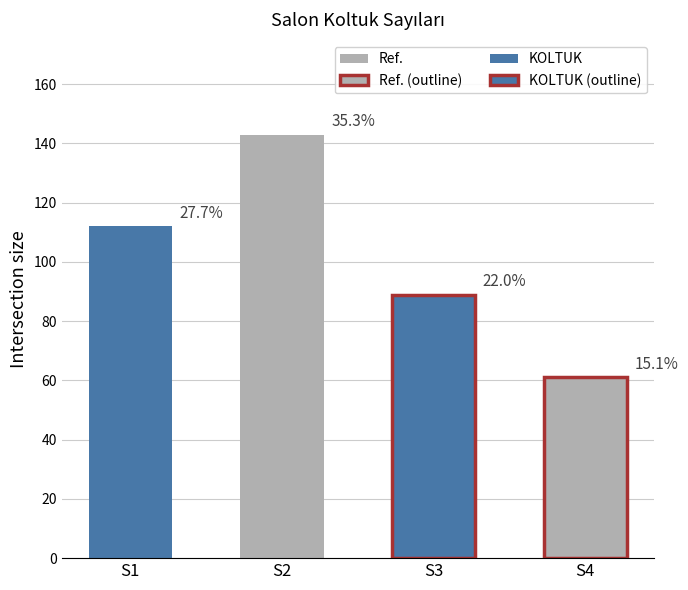

Count the number of categories in the chart.

4